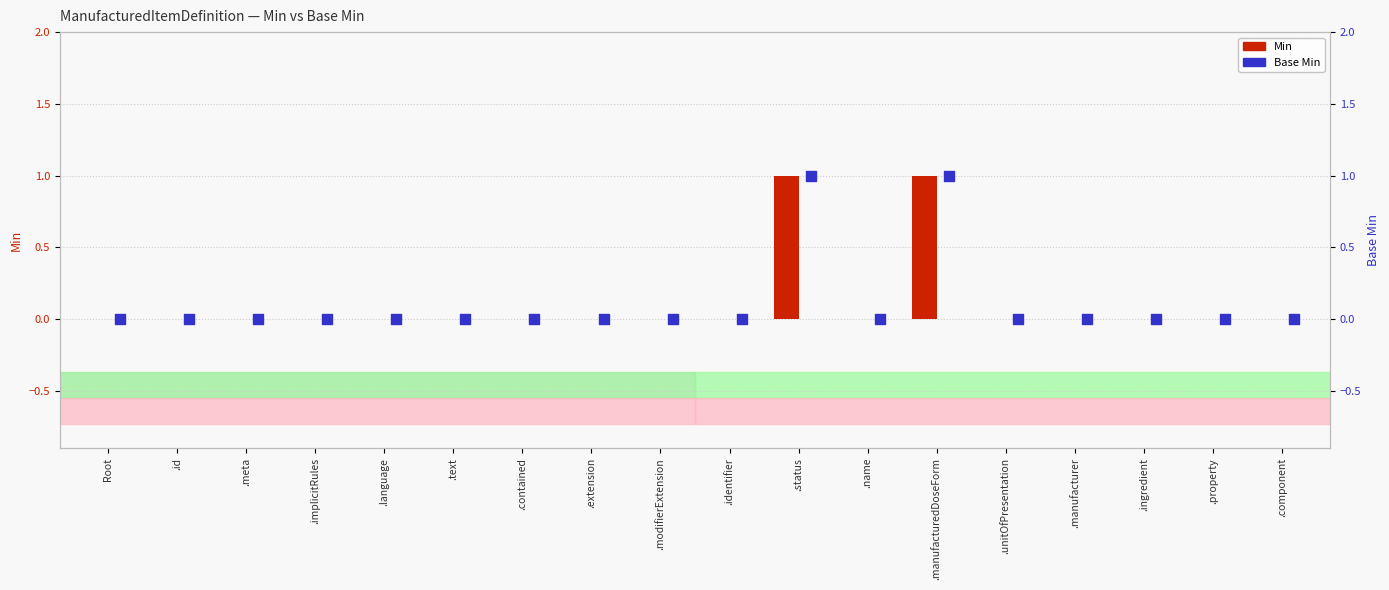

Is the value of Min at .identifier greater than the value of Base Min at .meta?

No